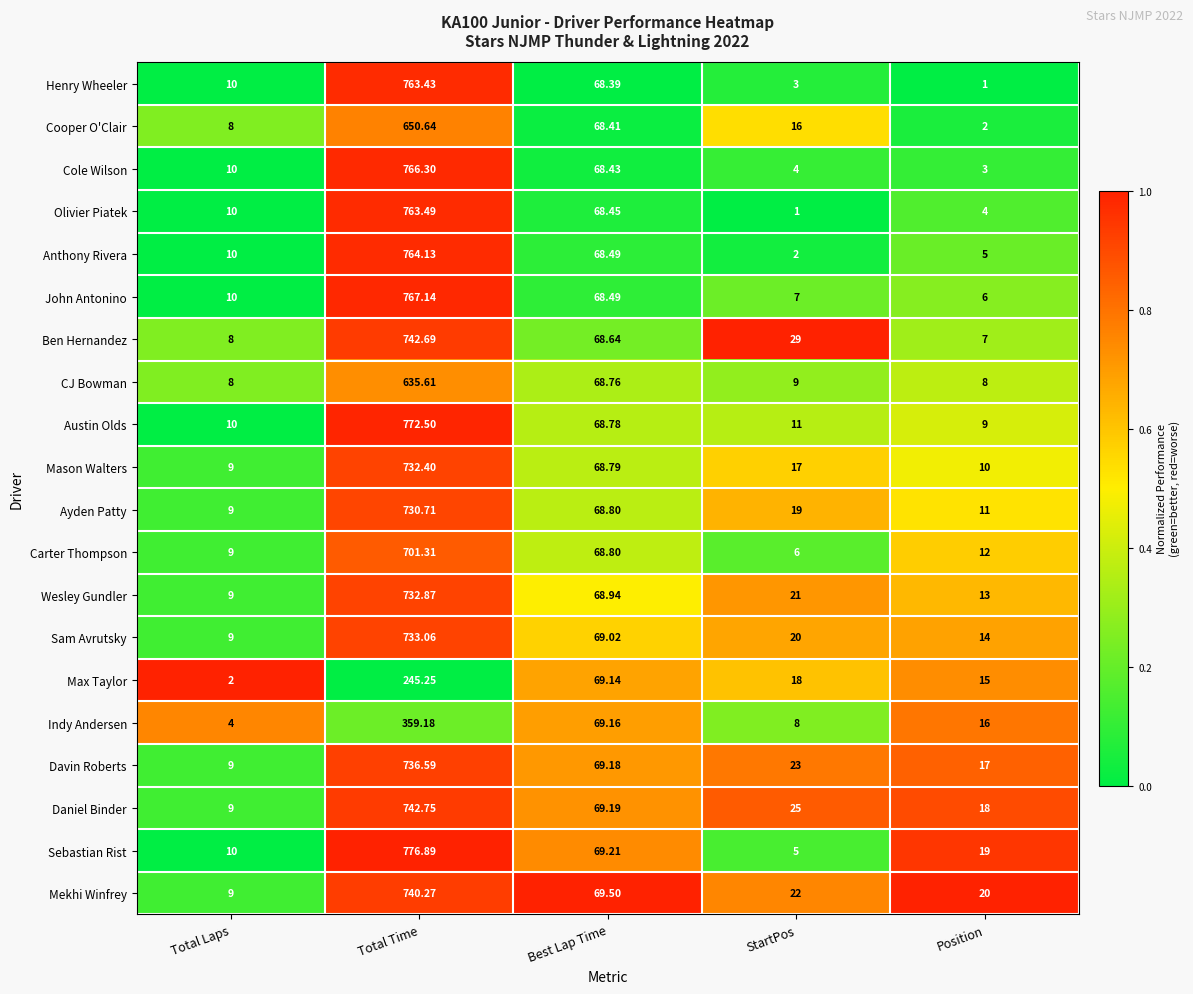

List the series in order of their peak value, highest first.

Sebastian Rist, Austin Olds, John Antonino, Cole Wilson, Anthony Rivera, Olivier Piatek, Henry Wheeler, Daniel Binder, Ben Hernandez, Mekhi Winfrey, Davin Roberts, Sam Avrutsky, Wesley Gundler, Mason Walters, Ayden Patty, Carter Thompson, Cooper O'Clair, CJ Bowman, Indy Andersen, Max Taylor